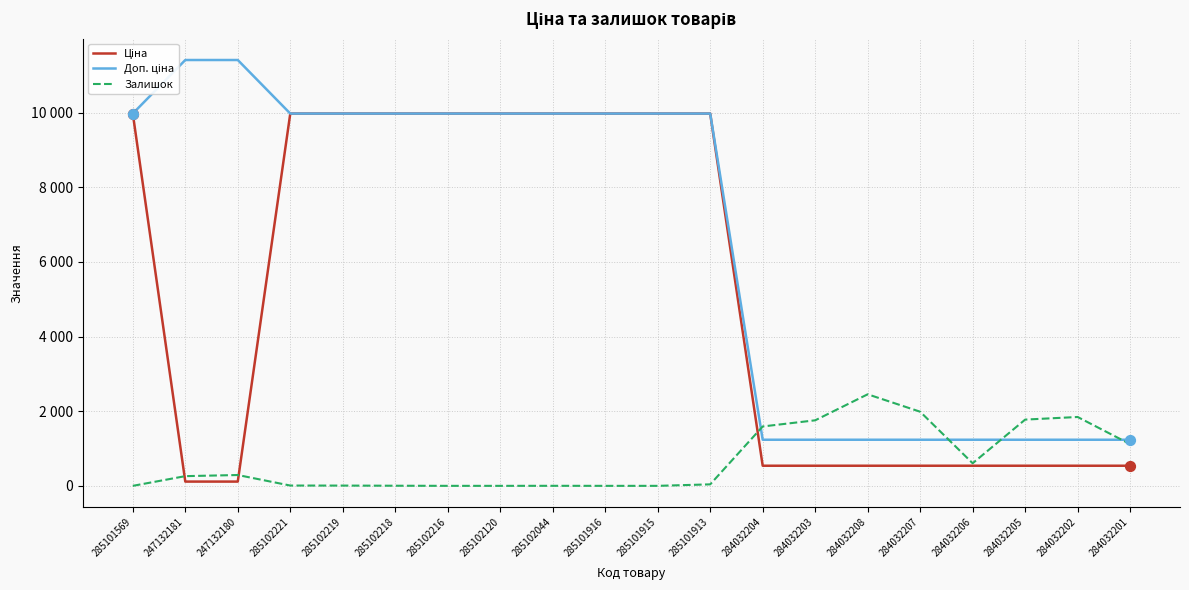

Is the value of Доп. ціна at 285102044 greater than the value of Ціна at 284032204?

Yes